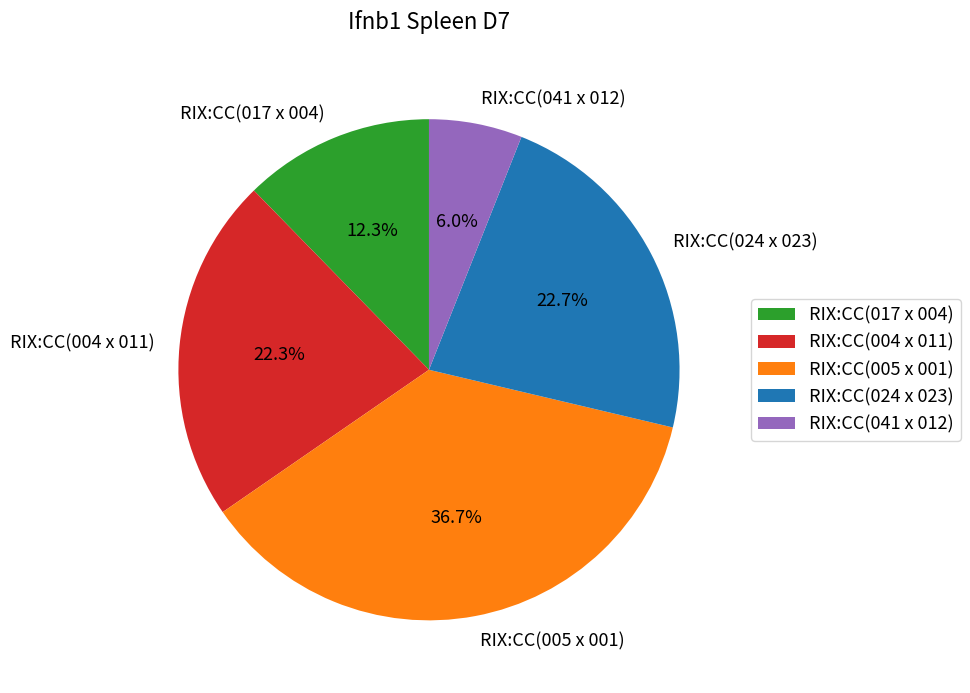

Between RIX:CC(005 x 001) and RIX:CC(017 x 004), which is larger?

RIX:CC(005 x 001)